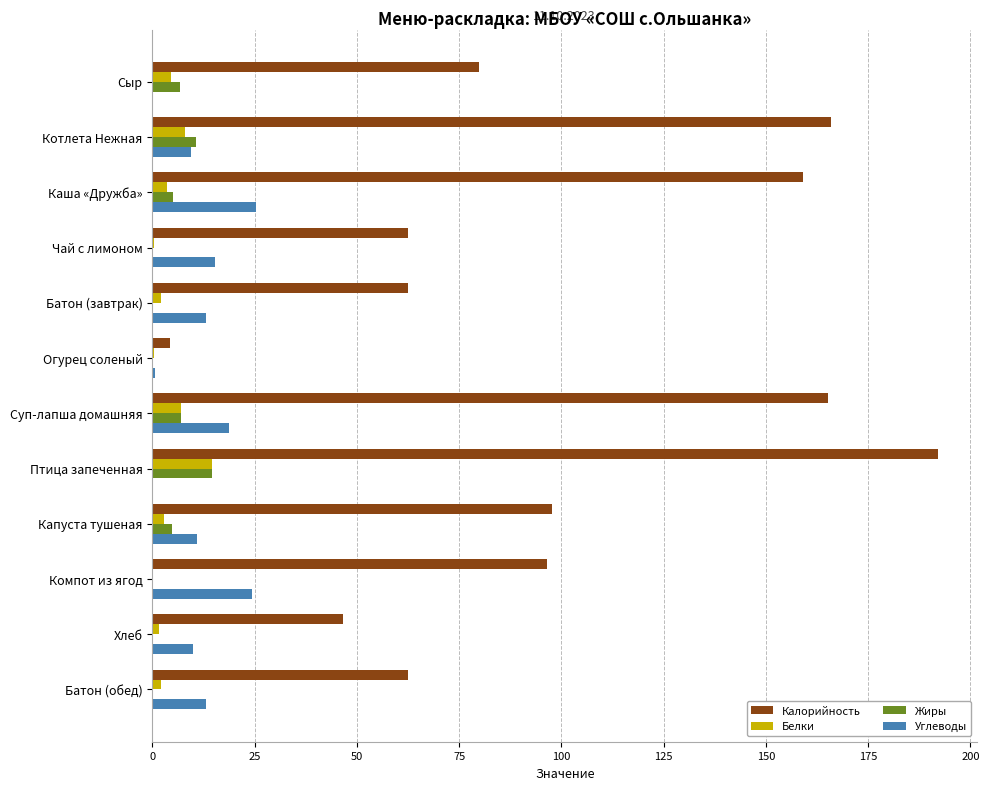

What value does the Калорийность series have at Котлета Нежная?

165.8